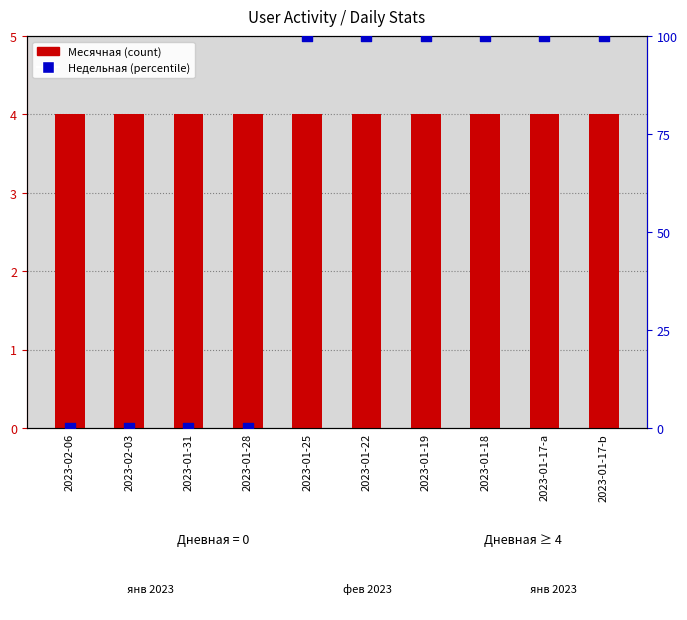

At how many categories does at least one series exceed 91?

6